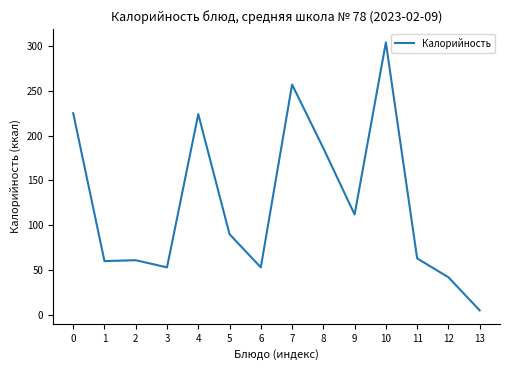

What is the approximate value at 4, to the nearest 50?

200